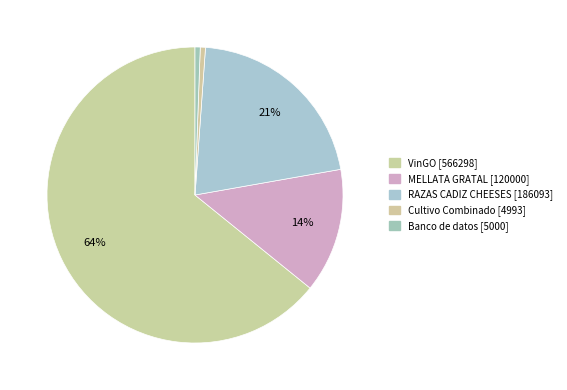

What percentage is the MELLATA GRATAL [120000] slice, to the nearest percent?

14%